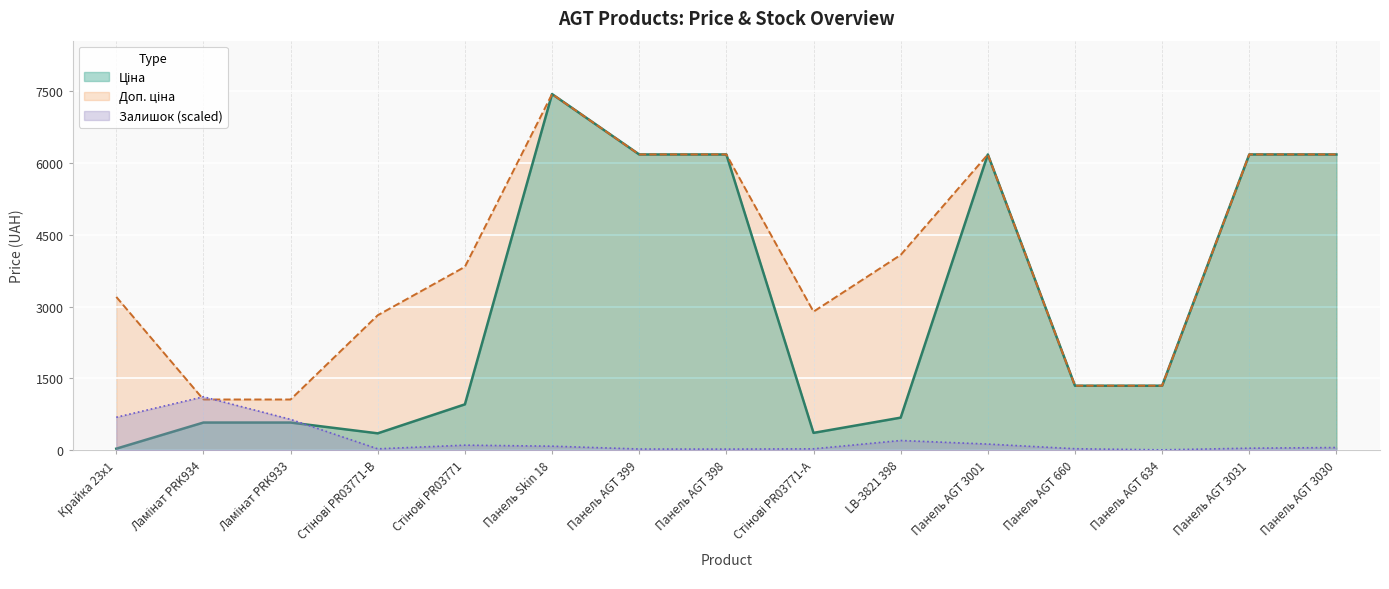

The Доп. ціна series shows 2562.7 at Стінові PR03771. True or false?

False